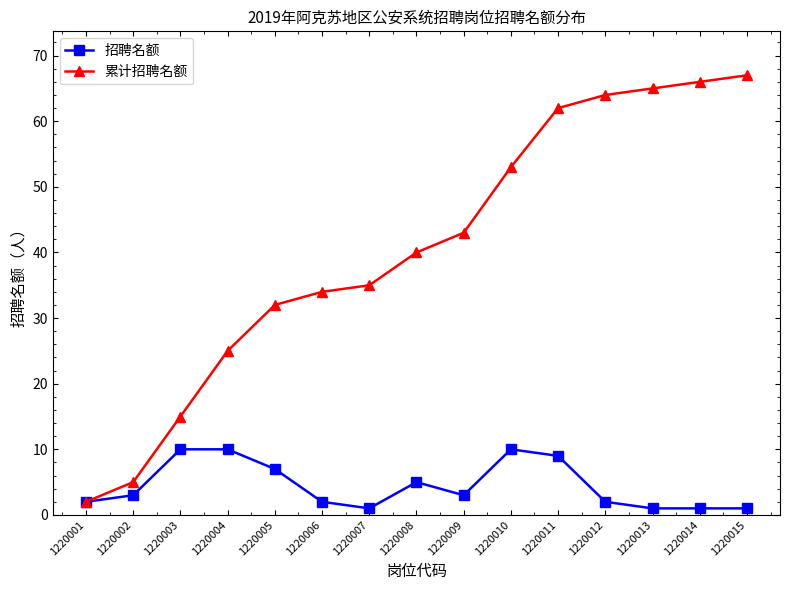

What is the value of the 累计招聘名额 point at the 10th from the left?

53